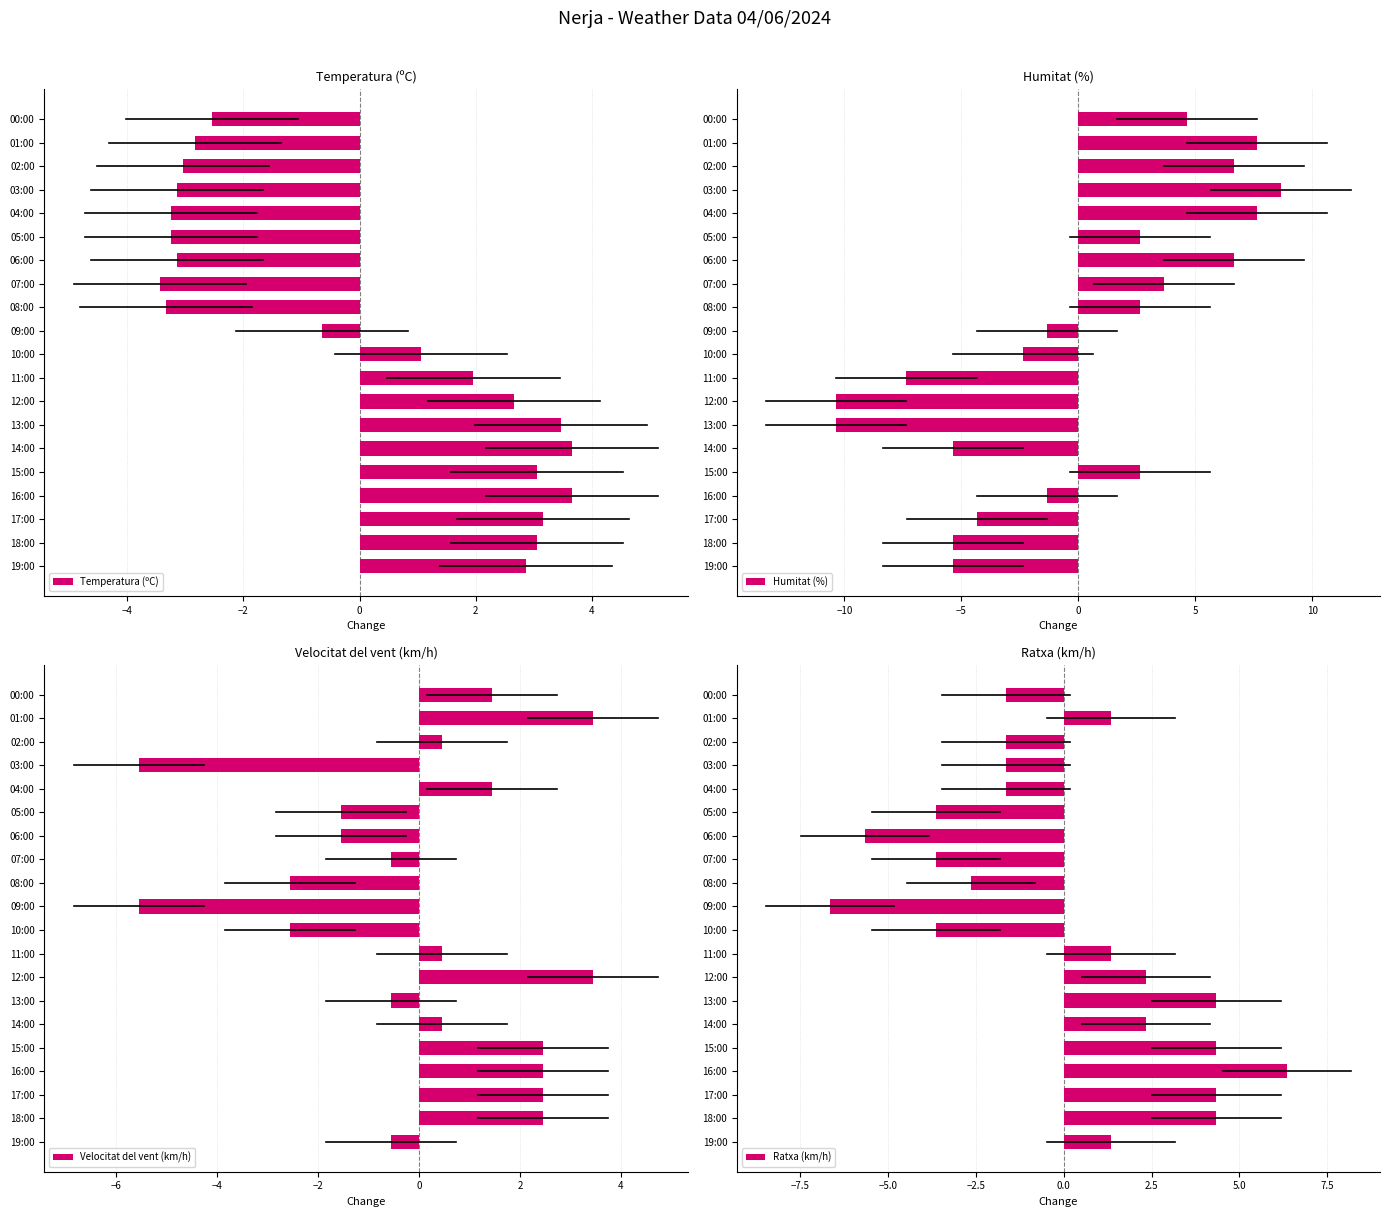

Where is Temperatura (ºC) nearest to the value 0?

09:00